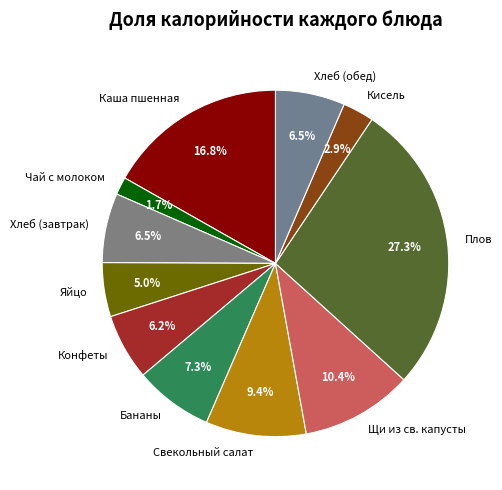

What is the ratio of the value at Хлеб (обед) to the value at Каша пшенная?

0.4